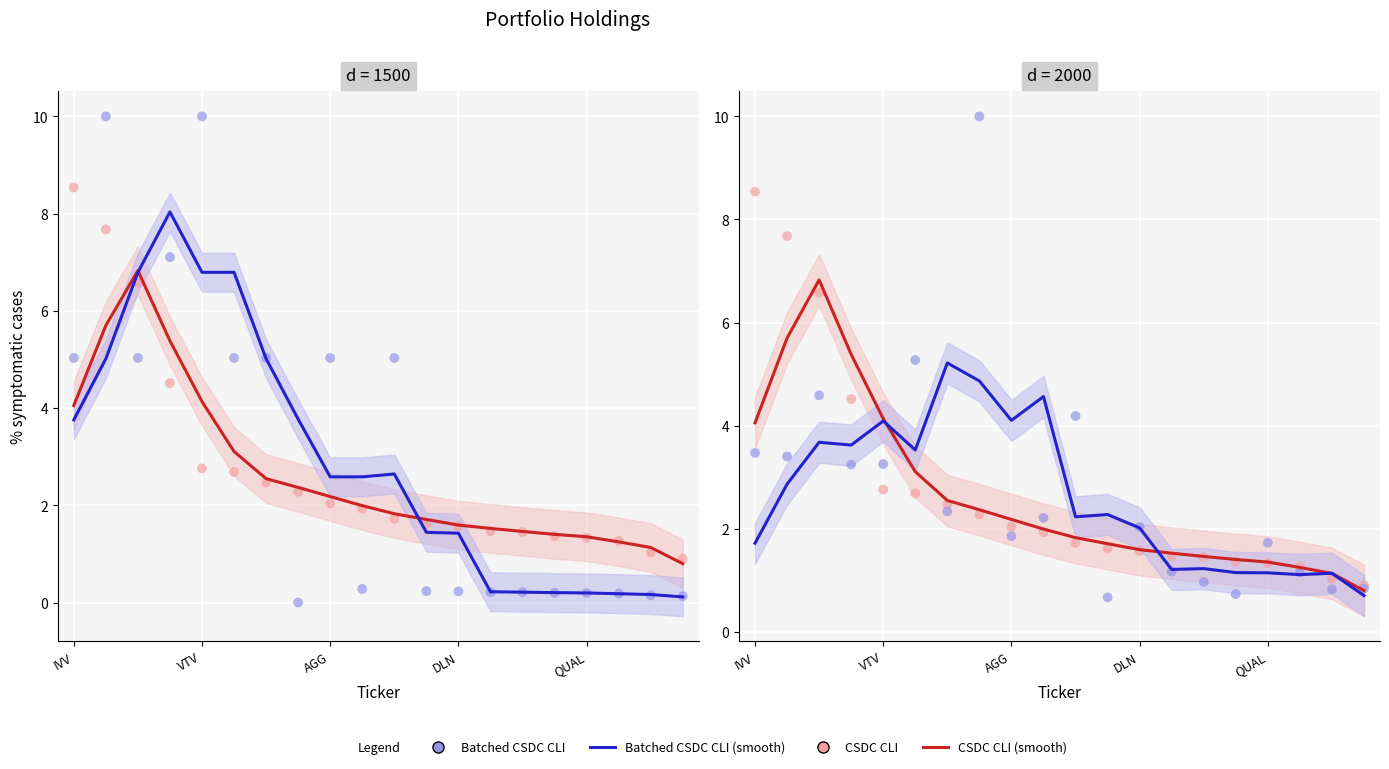

What are all the series names shown in the legend?

CSDC CLI (smooth), Batched CSDC CLI (smooth), CSDC CLI, Batched CSDC CLI